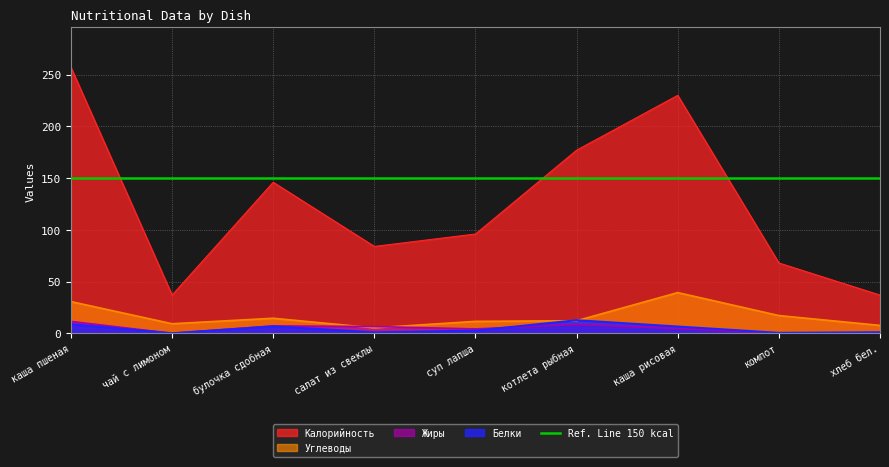

True or false: Белки and Калорийность intersect in this chart.

False